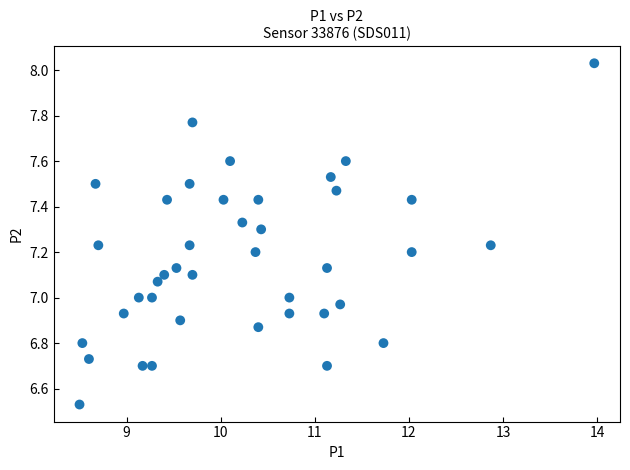

What is the range of X values (max minus min)?

5.5